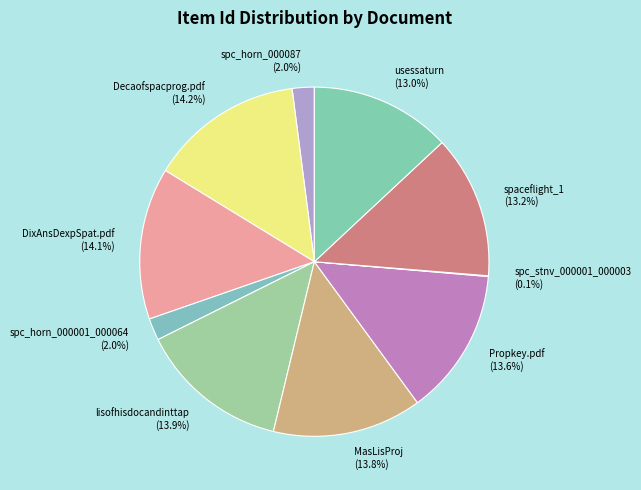

To the nearest percent, what portion does usessaturn represent?

13%